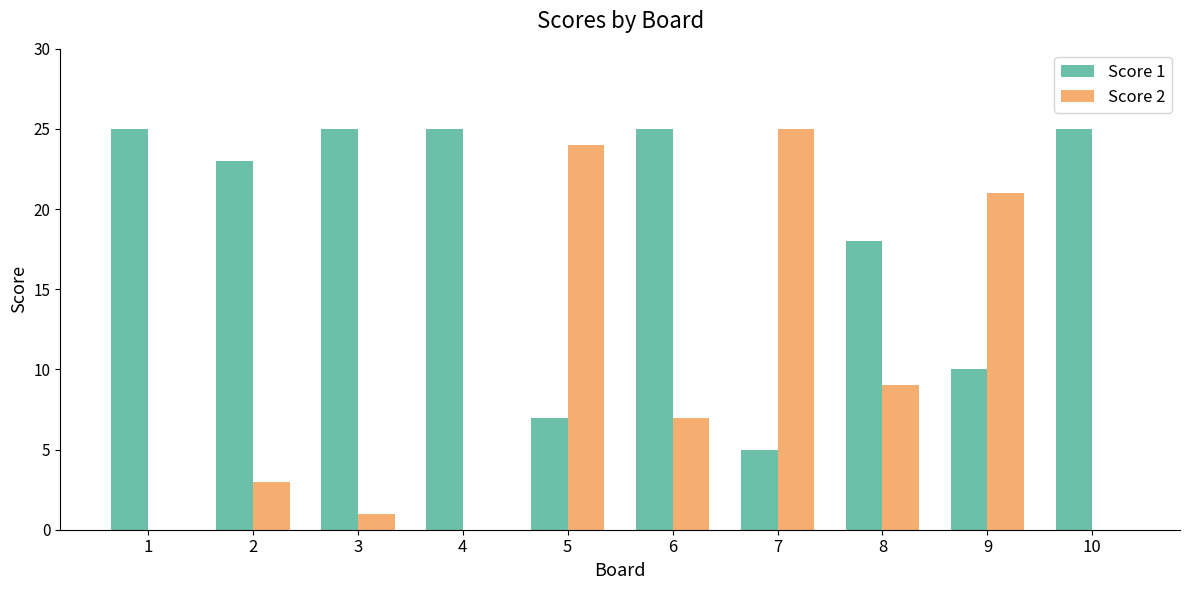

At which label is Score 2 closest to 12?

8